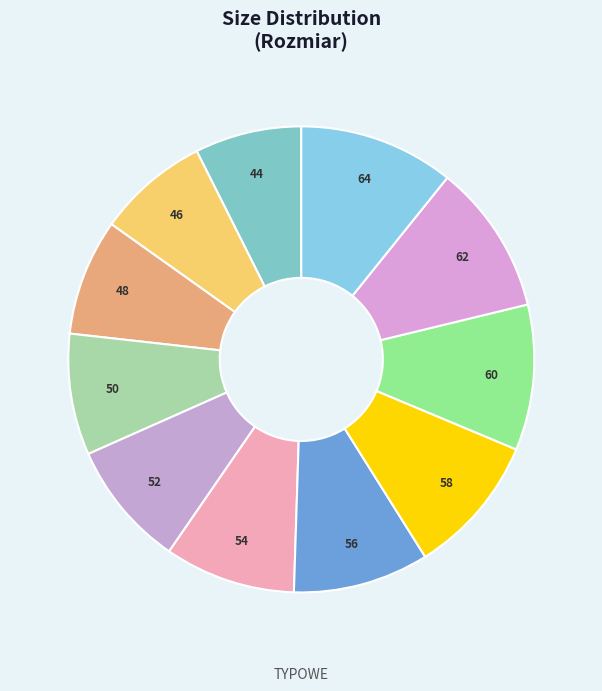

Is there a majority slice in this chart?

No